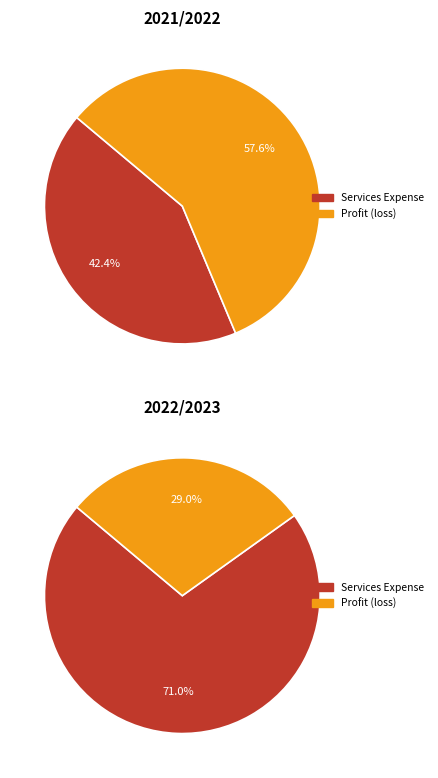

To the nearest percent, what portion does Services Expense represent?

42%